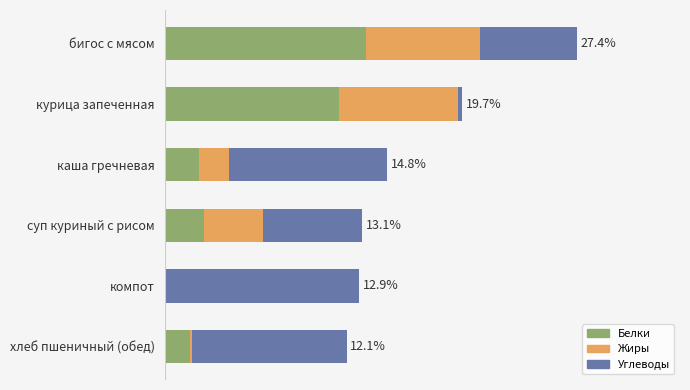

What are all the series names shown in the legend?

Белки, Жиры, Углеводы